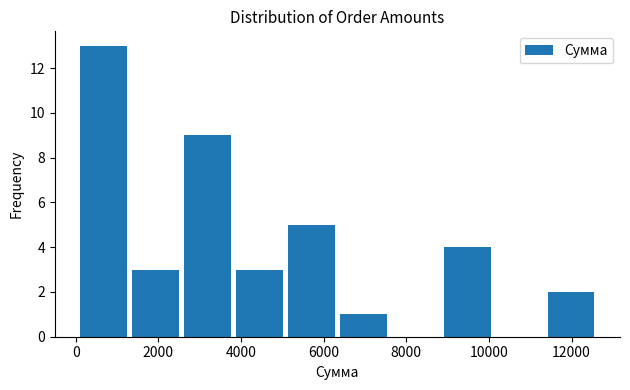

Reading left to right, transcribe this chart: for each bar, give the range it covers on the x-axis and its height. Neither the bar edges nor the heights are printed on the chart, so give them approximately, as read against the axes.

200 to 1400: 13
1400 to 2600: 3
2600 to 3800: 9
3800 to 5200: 3
5200 to 6400: 5
6400 to 7600: 1
7600 to 9000: 0
9000 to 10200: 4
10200 to 11400: 0
11400 to 12600: 2